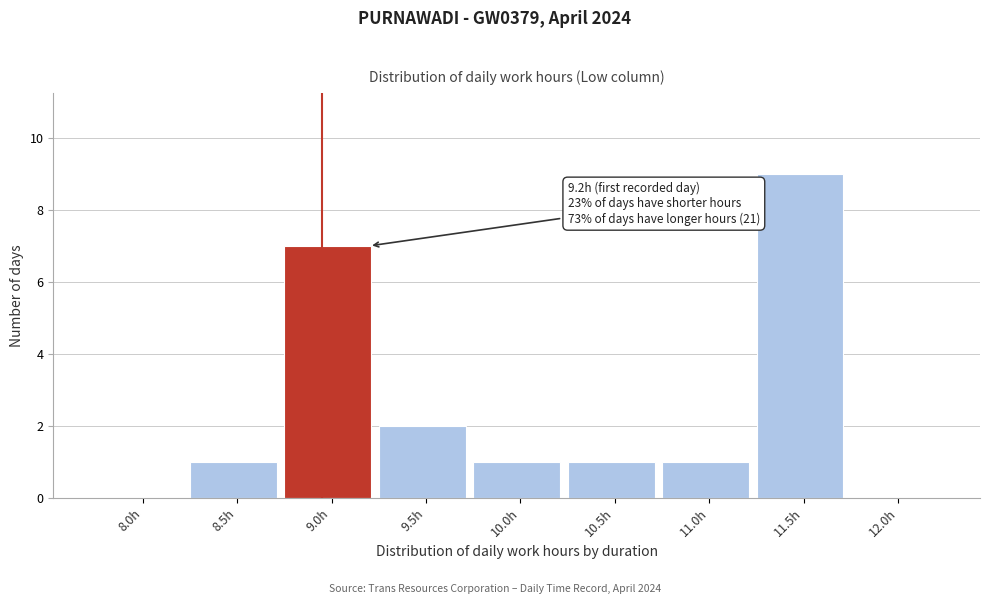

Reading left to right, what are all the values shown in this chart?

8.0h=0	8.5h=1	9.0h=7	9.5h=2	10.0h=1	10.5h=1	11.0h=1	11.5h=9	12.0h=0